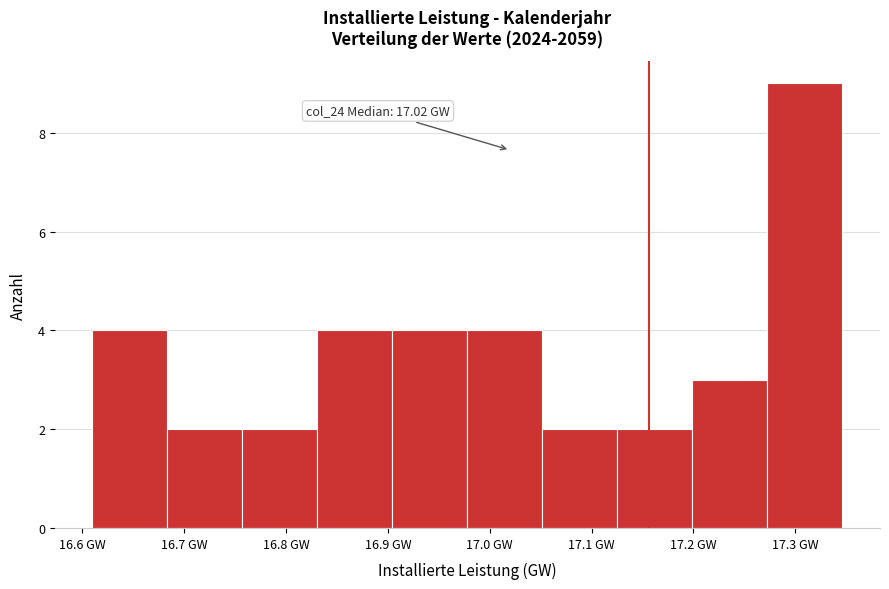

Which range on the x-axis has the tallest bar?

17.27 to 17.35